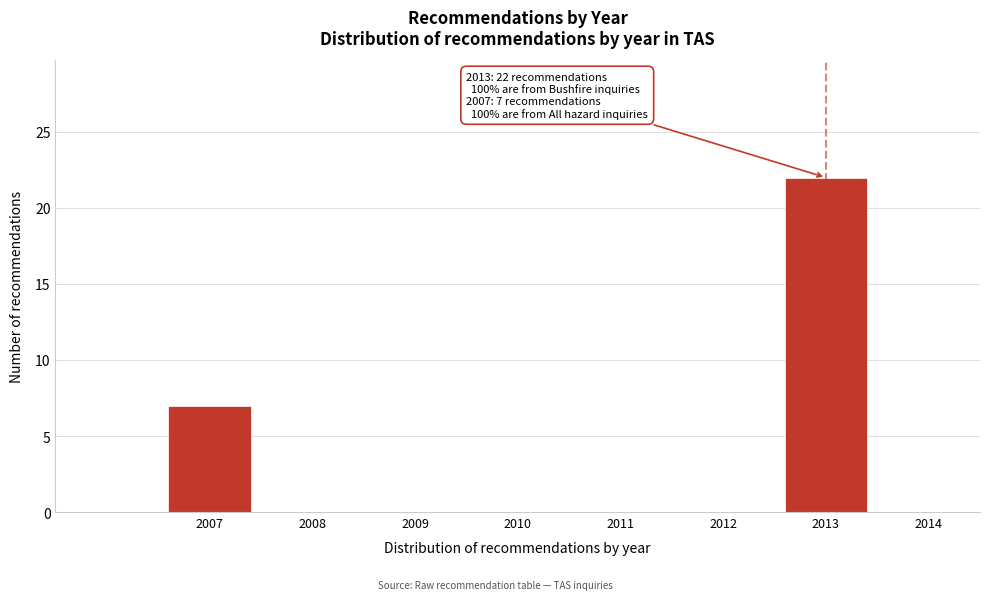

Reading left to right, transcribe all the data shown in this chart.

2007=7	2008=0	2009=0	2010=0	2011=0	2012=0	2013=22	2014=0